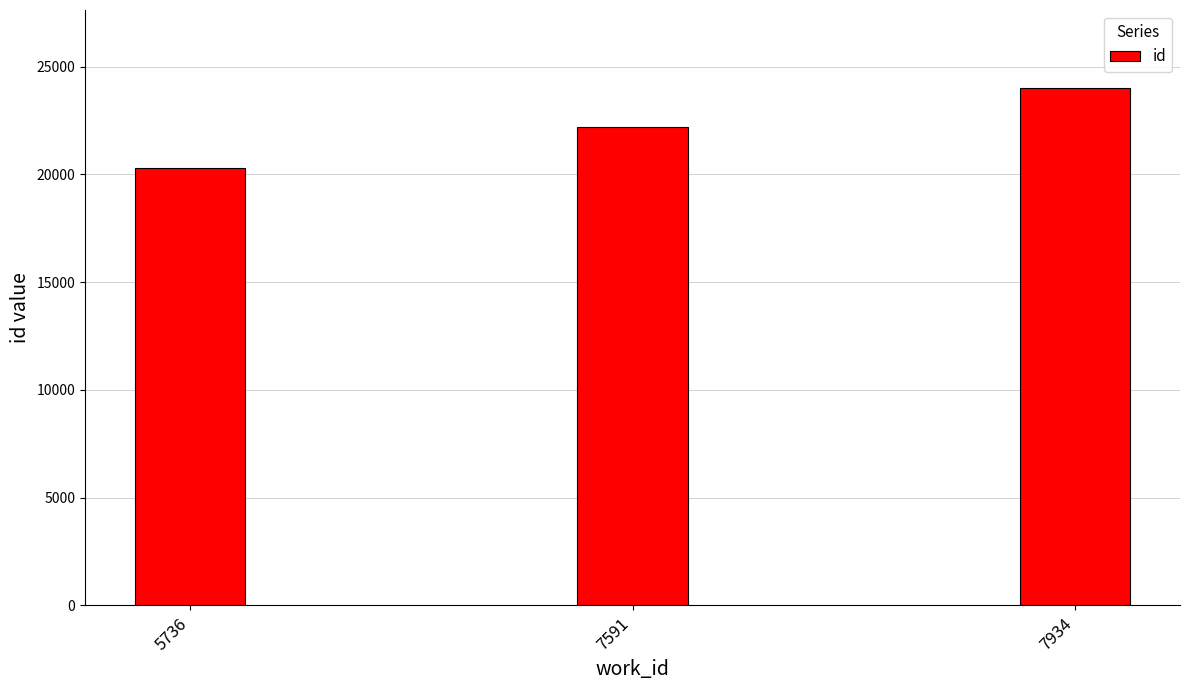

What is the minimum value shown in the chart?

20283